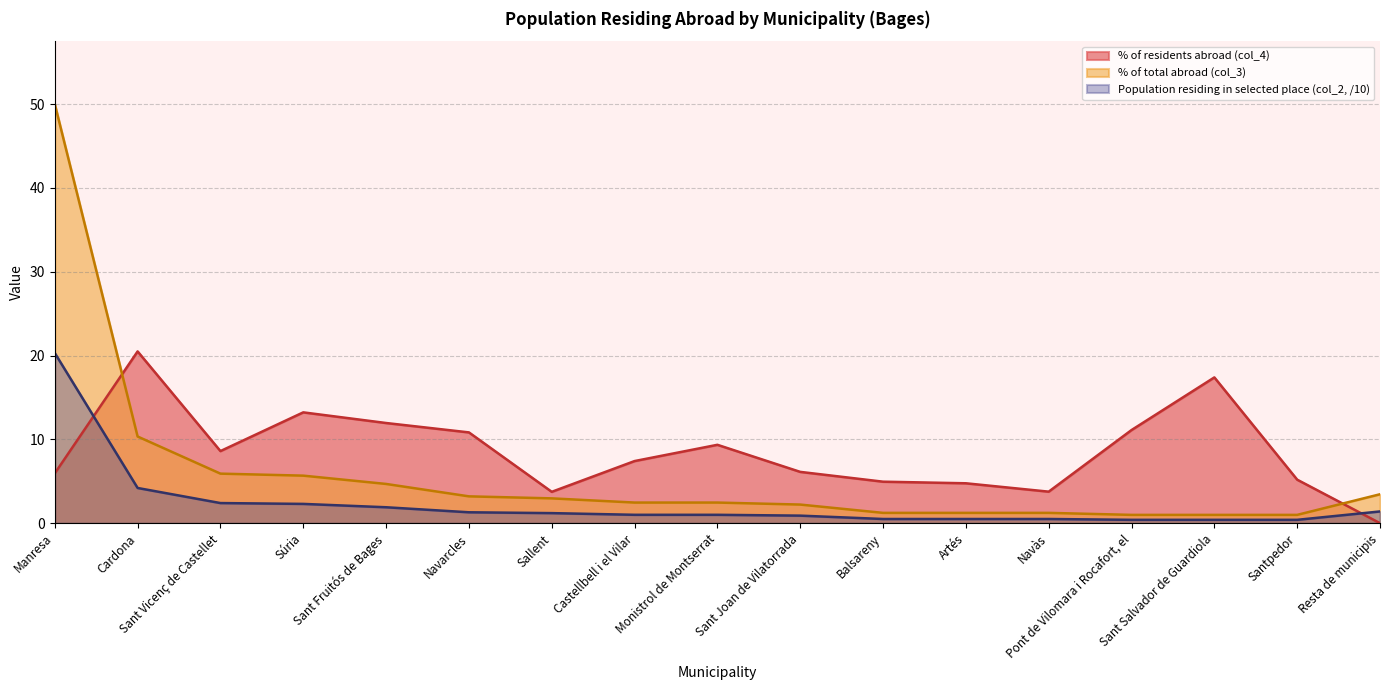

Which series has the widest spread of values?

% of total abroad (col_3)